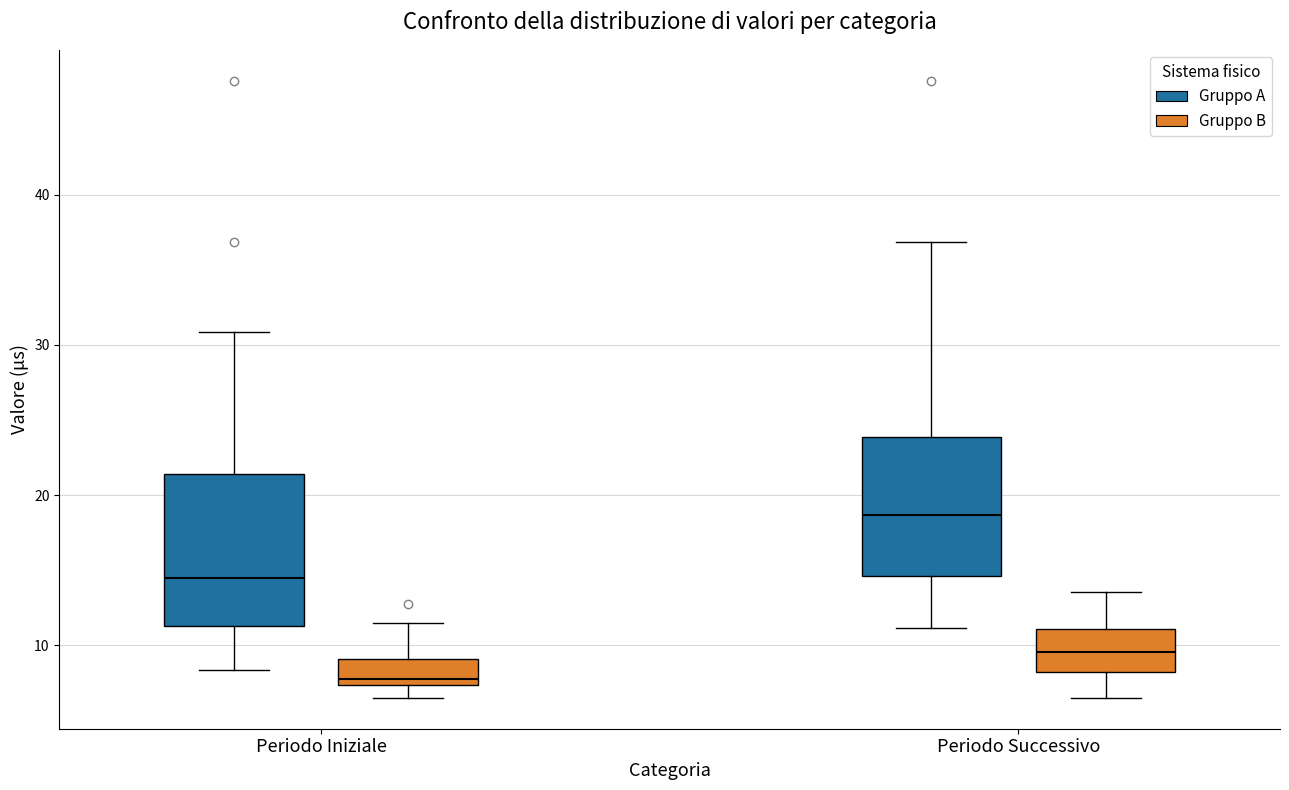

Reading left to right, transcribe this box plot: for each box, give where its median line is, the range the box spans, and where its two whiskers end, as read against the y-axis. The values are not printed on the chart, so give them approximately, as read against the axis.

Periodo Iniziale (Gruppo A): median 14, box 11 to 21, whiskers 8 to 31
Periodo Iniziale (Gruppo B): median 8, box 7 to 9, whiskers 7 (just below the box's lower edge) to 11
Periodo Successivo (Gruppo A): median 19, box 15 to 24, whiskers 11 to 37
Periodo Successivo (Gruppo B): median 10, box 8 to 11, whiskers 7 to 14